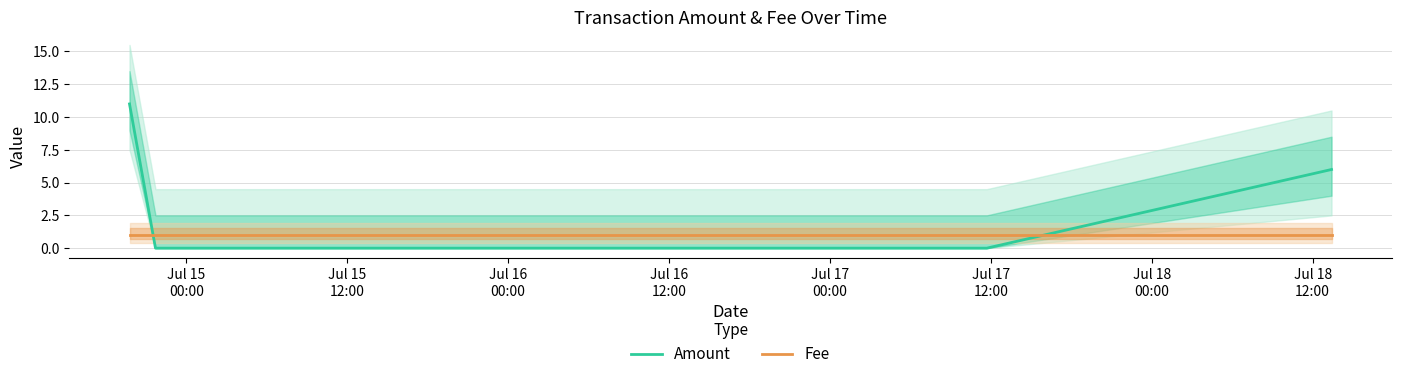

What is the maximum value for Amount?

11